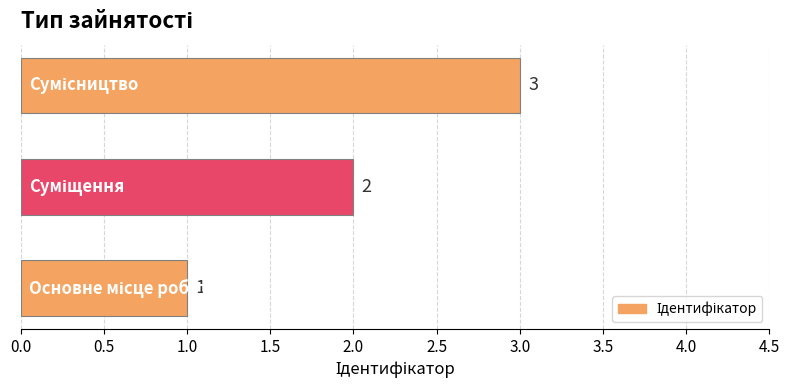

What is the average value?

2